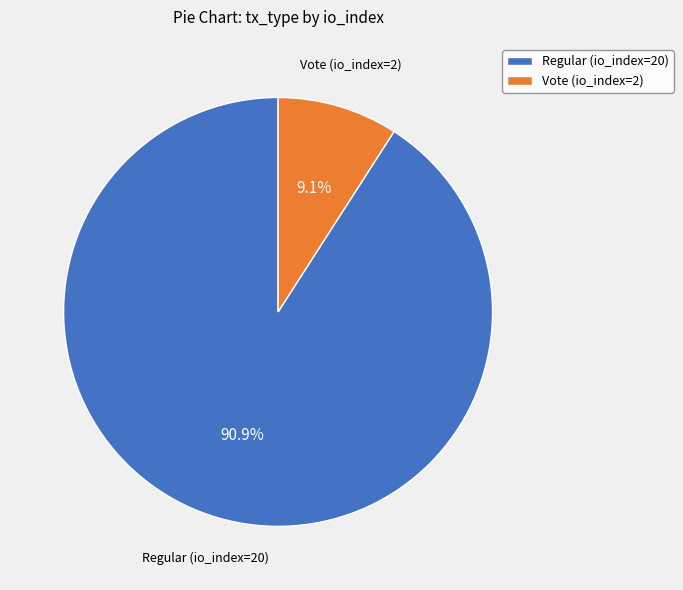

To the nearest percent, what is the difference between the Vote (io_index=2) and Regular (io_index=20) slice percentages?

82%